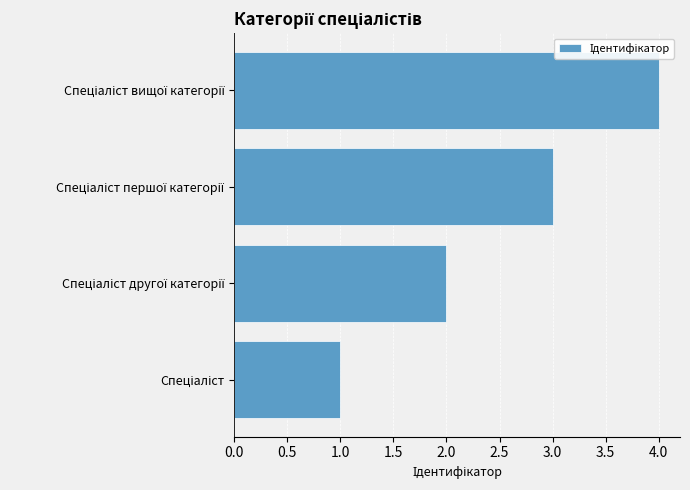

What is the difference between the maximum and minimum values?

3